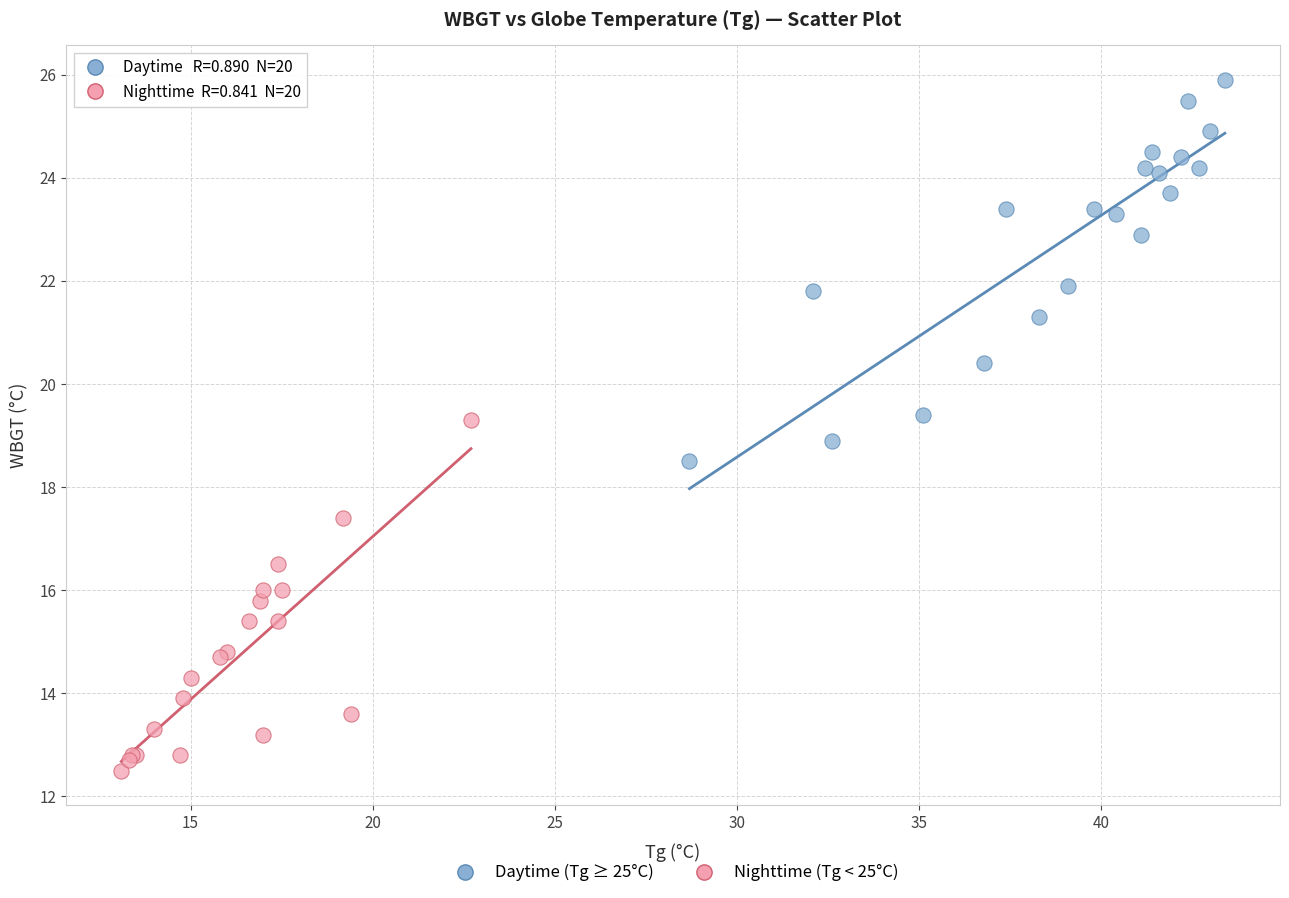

Which series reaches the maximum Y coordinate?

Daytime (Tg ≥ 25°C)